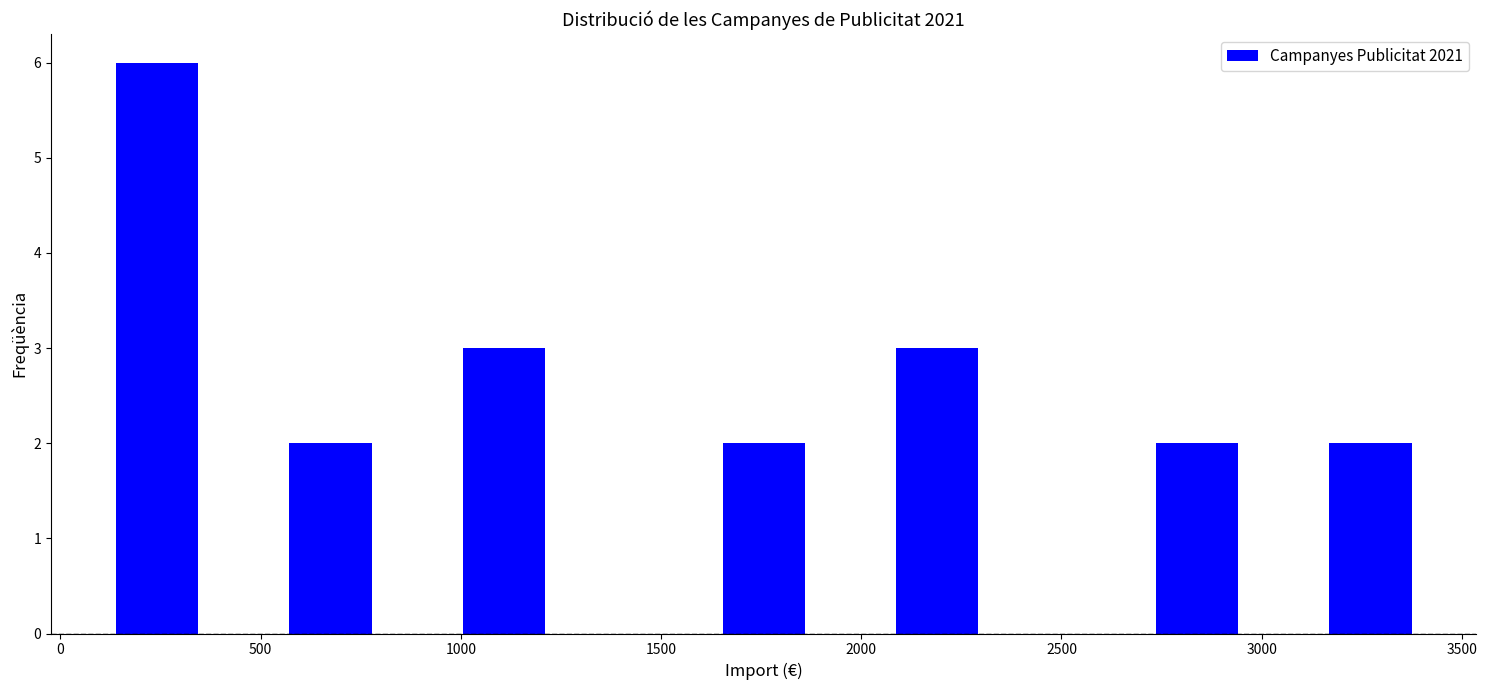

What is the height of the bar covering 3150 to 3400 on the x-axis? Neither the bar edges nor the heights are printed on the chart, so give them approximately, as read against the axes.

2